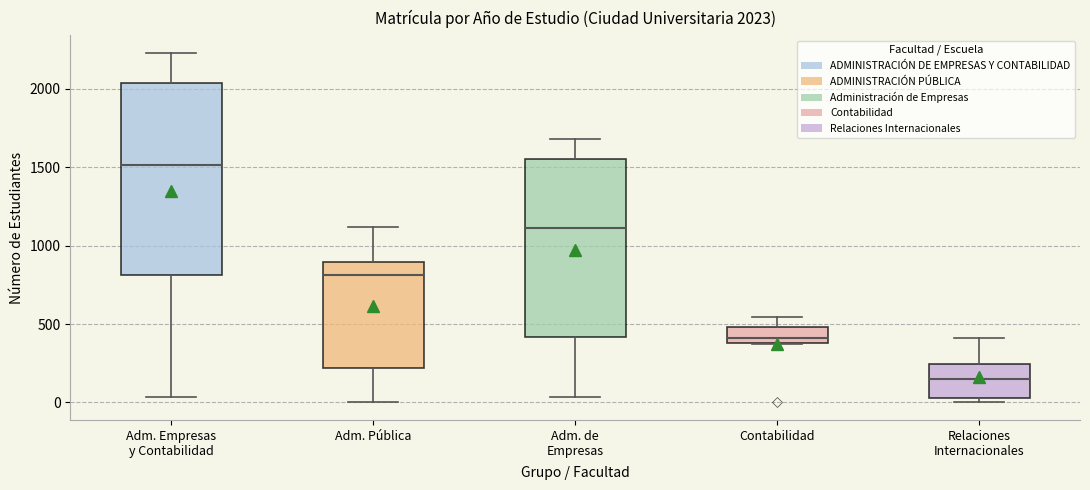

Which box is the tallest, from its lower edge to its upper edge?

Adm. Empresas y Contabilidad